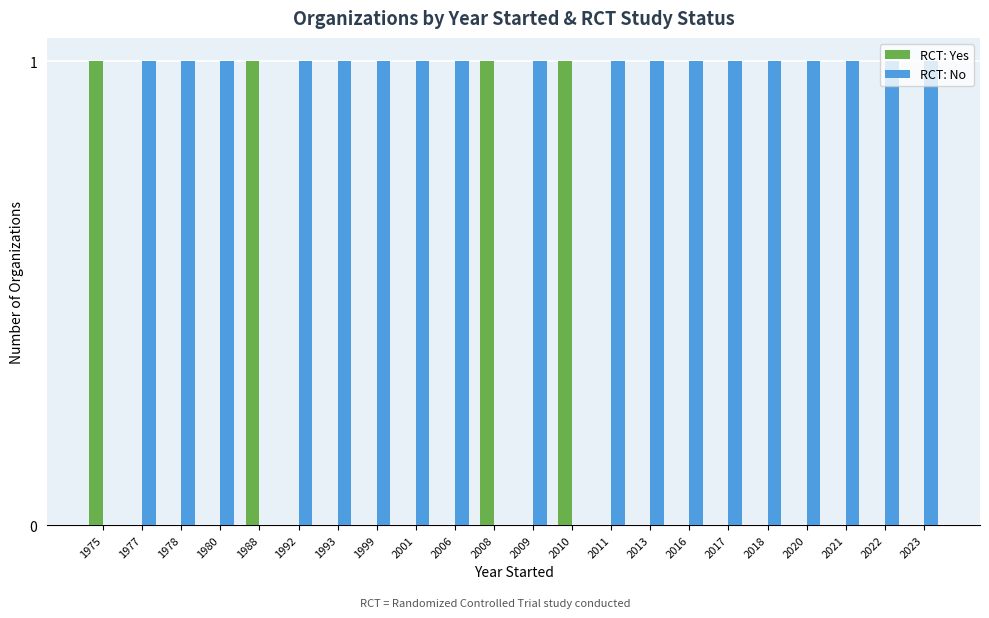

Is the value of RCT: No at 2020 greater than the value of RCT: Yes at 2013?

Yes